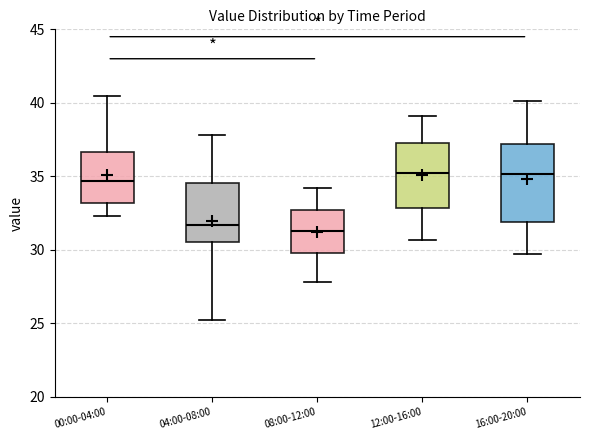

Comparing the boxes themselves (not the whiskers), which one is the tallest?

16:00-20:00